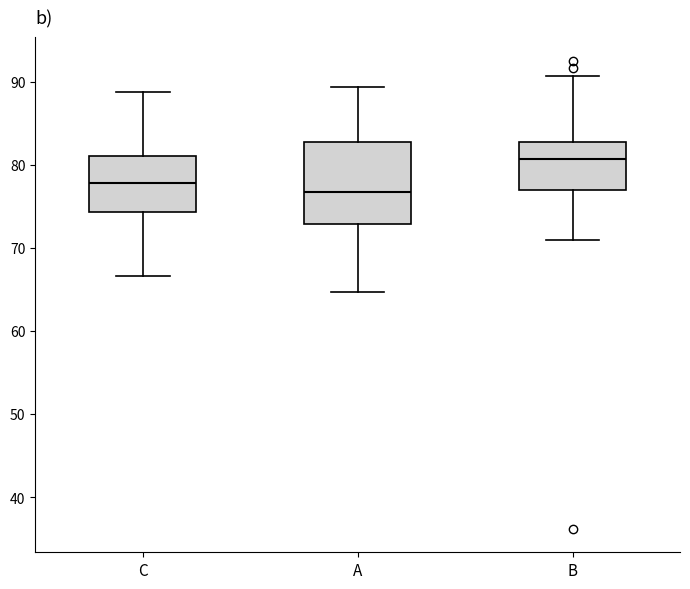

Reading left to right, read every box against the y-axis: the position of its median line, the range the box covers, and the ends of its whiskers. The values are not printed on the chart, so give them approximately, as read against the axis.

C: median 78, box 74 to 81, whiskers 67 to 89
A: median 77, box 73 to 83, whiskers 65 to 89
B: median 81, box 77 to 83, whiskers 71 to 91